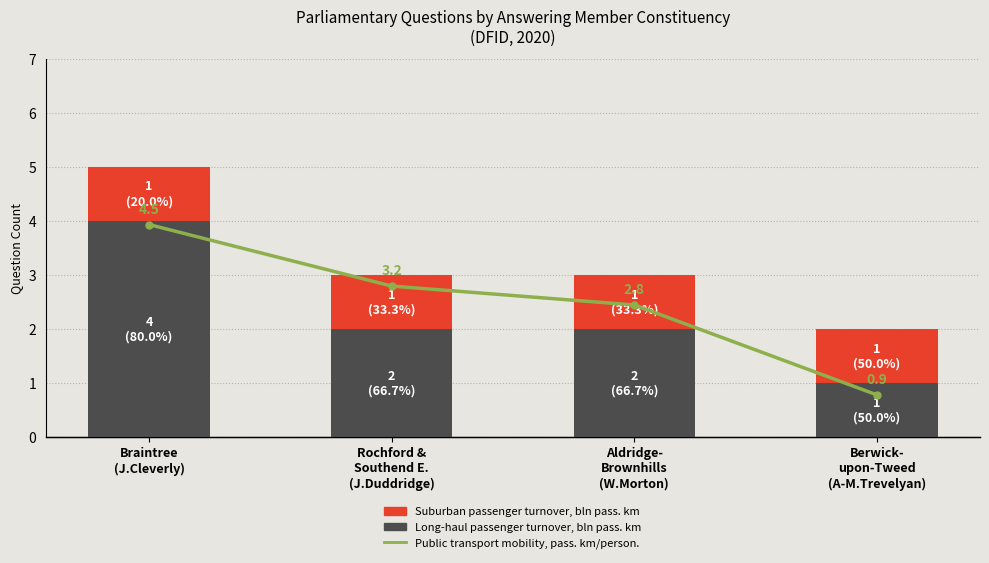

Which category has the highest value in the Long-haul passenger turnover, bln pass. km series?

Braintree
(J.Cleverly)